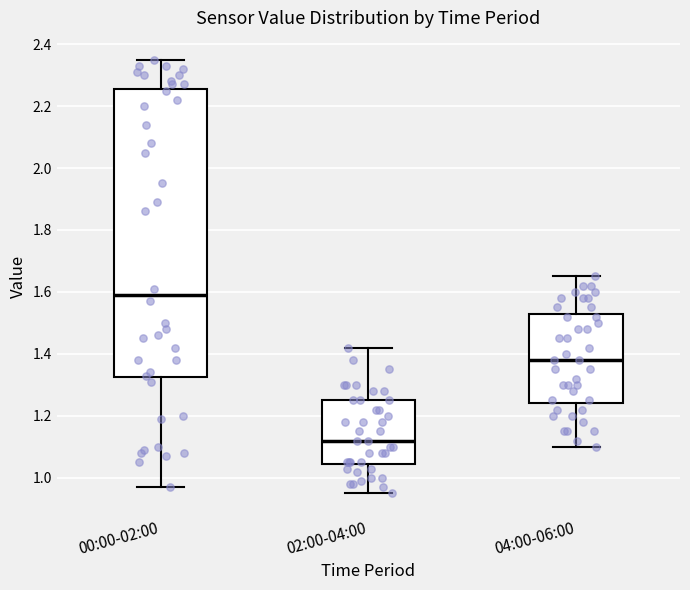

Where is the lower edge of the box for 02:00-04:00 on the y-axis? The values are not printed on the chart, so give them approximately, as read against the axis.

1.04